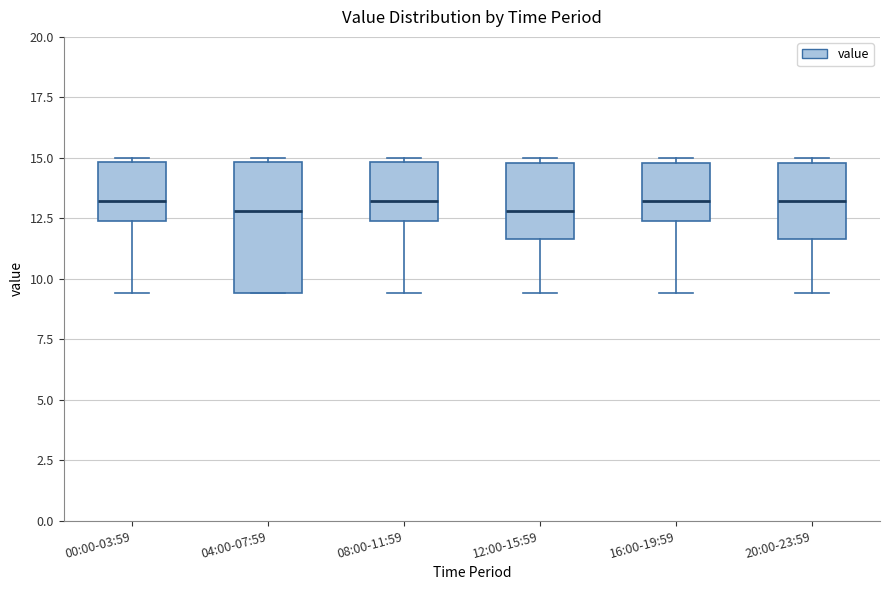

Which box is the tallest, from its lower edge to its upper edge?

04:00-07:59